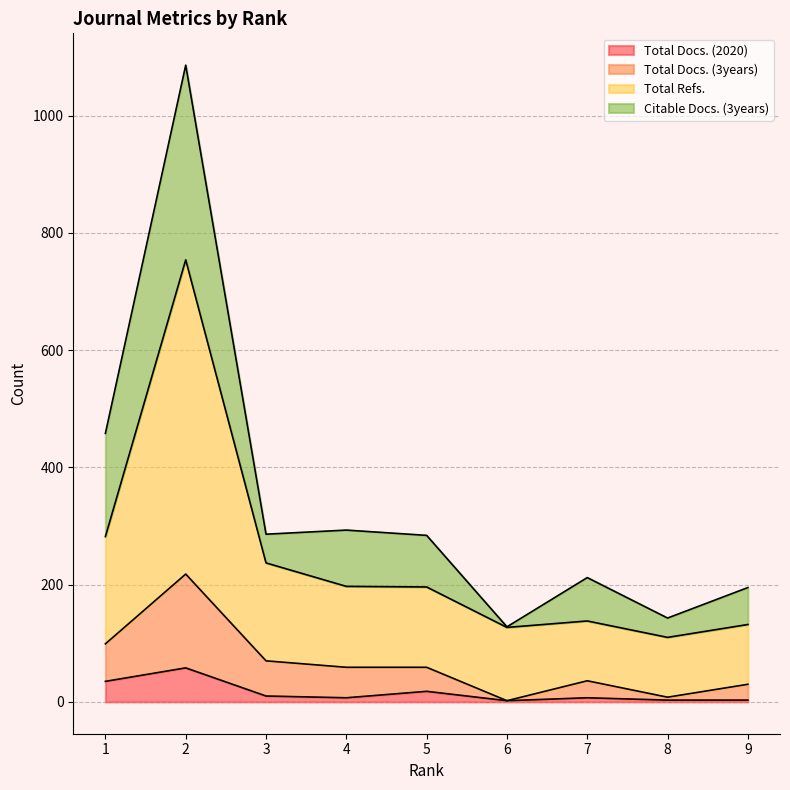

Is the value of Total Docs. (2020) at 2 greater than the value of Total Refs. at 9?

No